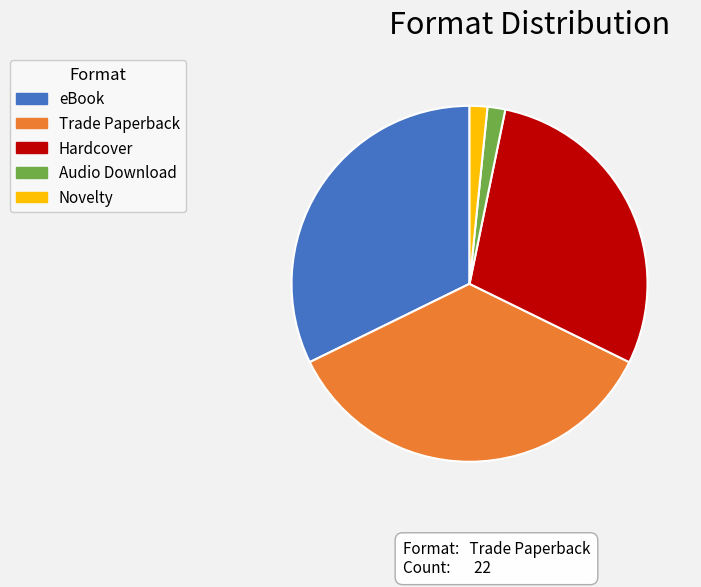

Combined, do eBook and Hardcover account for over 50%?

Yes